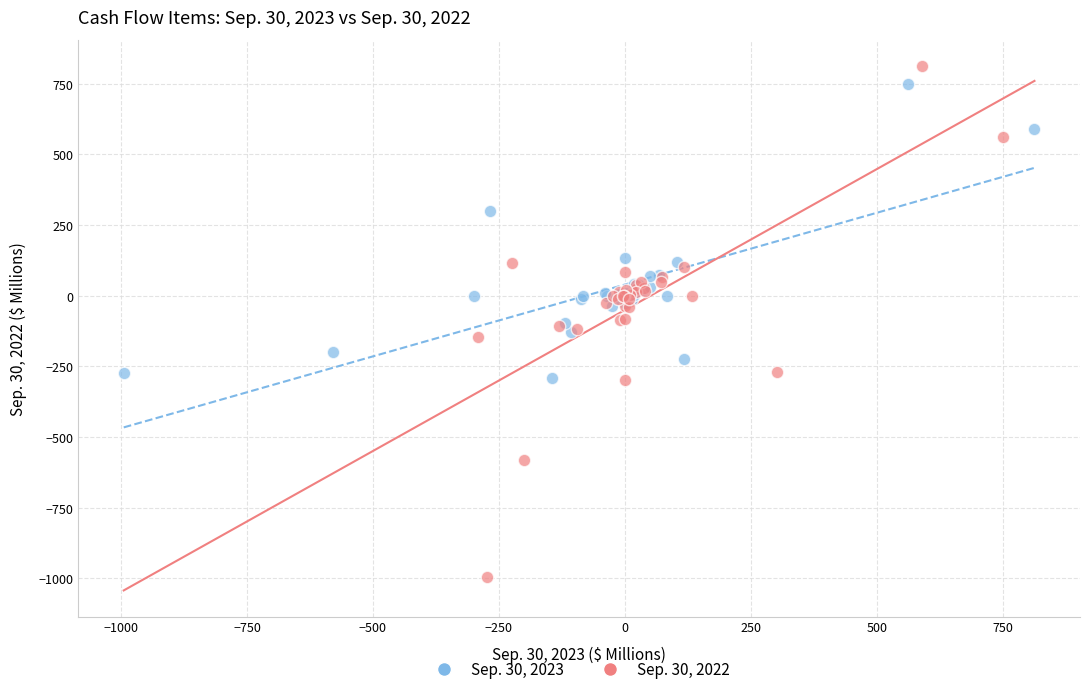

Which series contains the lowest Y value?

Sep. 30, 2022